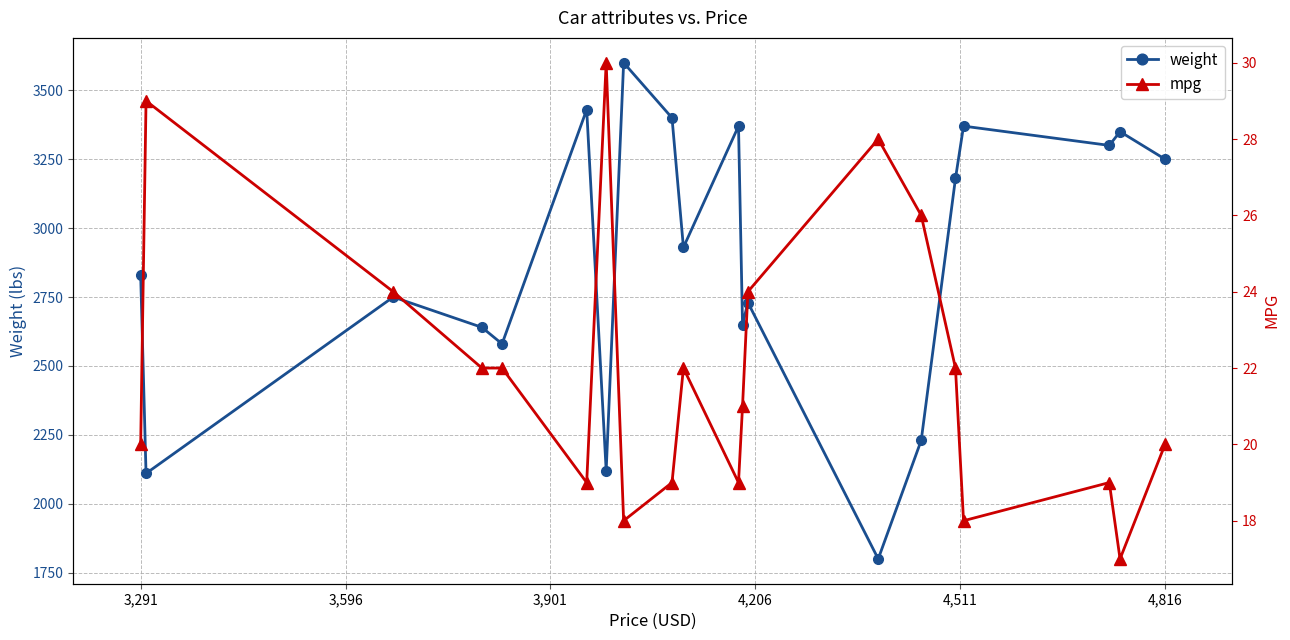

True or false: mpg has more than 1 interior local peaks.

True